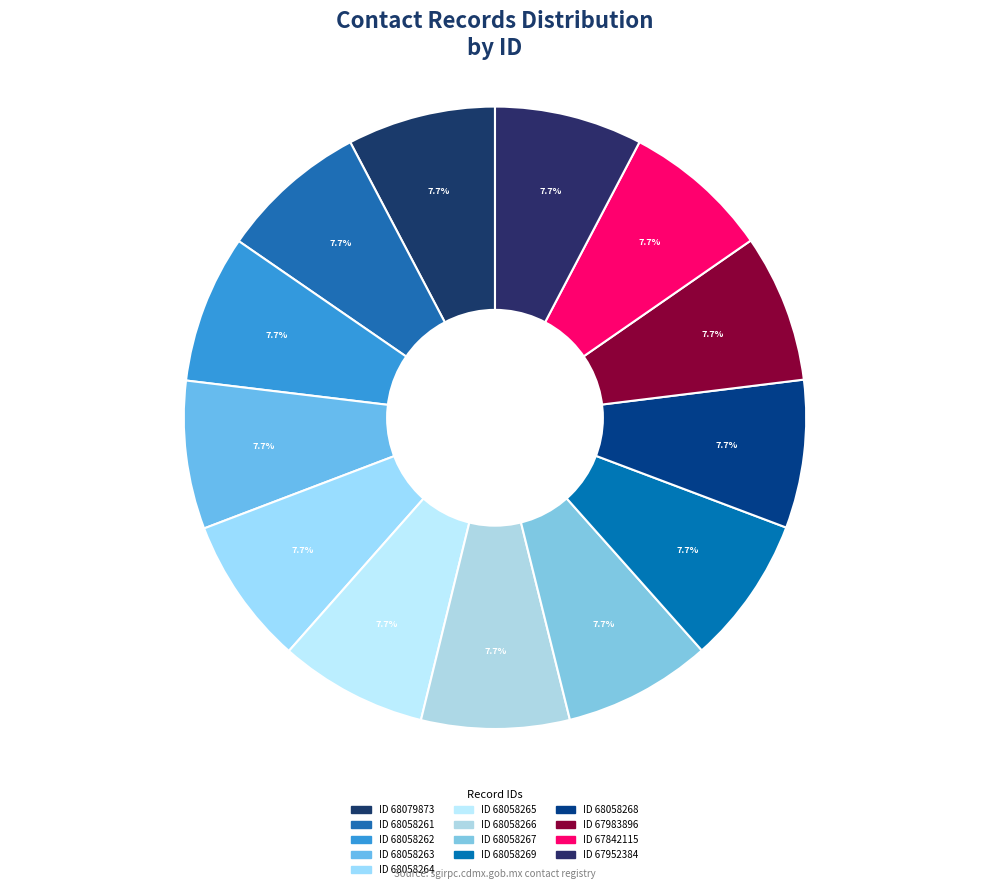

Which slice is the smallest?

67842115